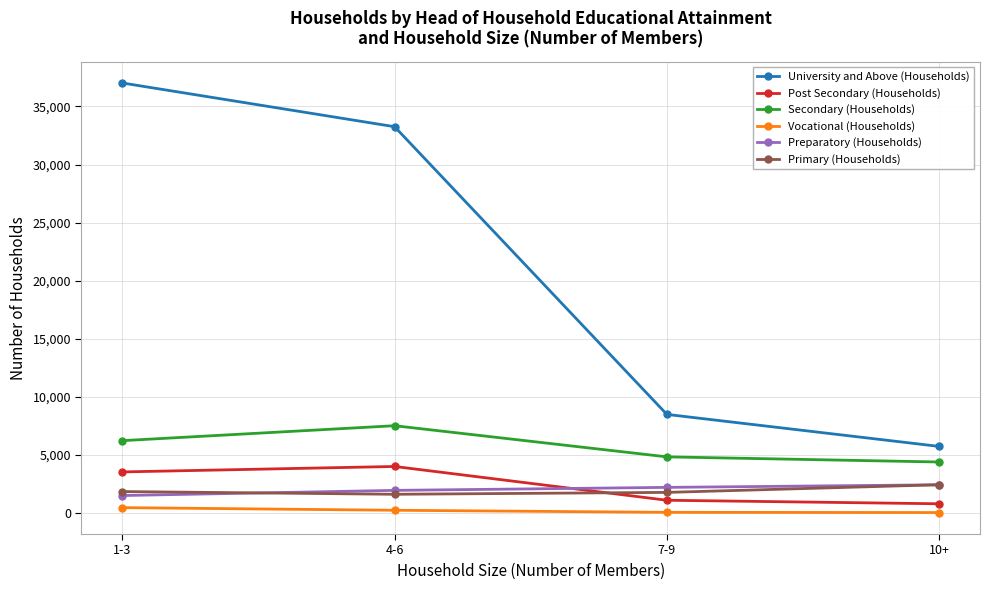

How many values in the Primary (Households) series are below 1865?

2